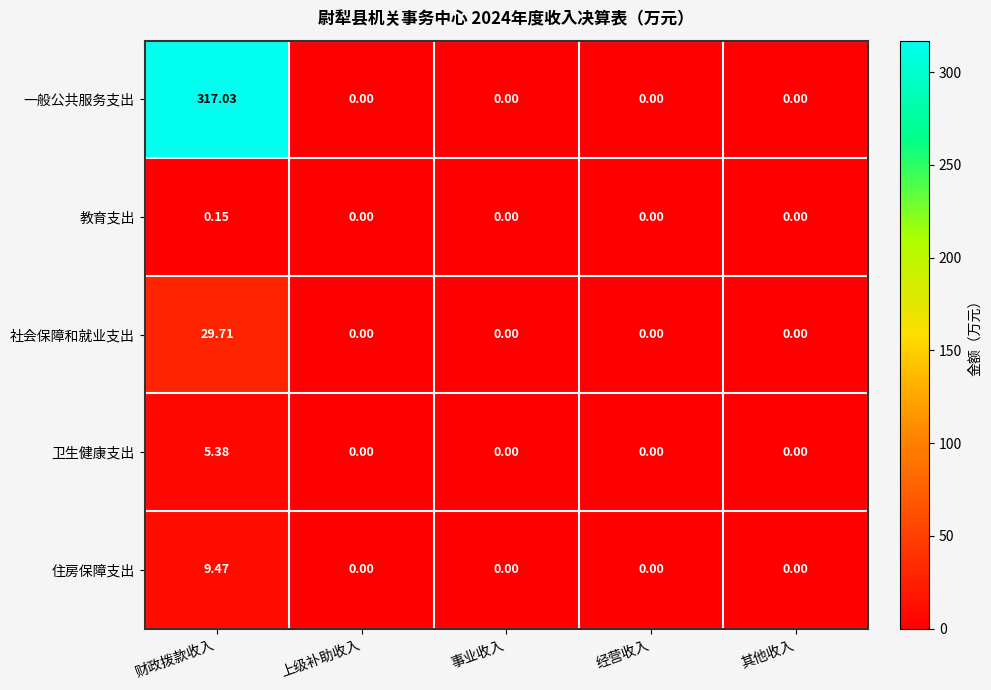

At 财政拨款收入, list the series in order from smallest to largest.

教育支出, 卫生健康支出, 住房保障支出, 社会保障和就业支出, 一般公共服务支出